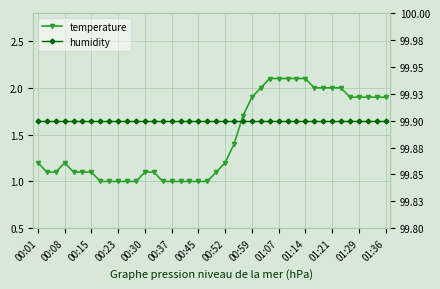

True or false: humidity and temperature intersect in this chart.

False